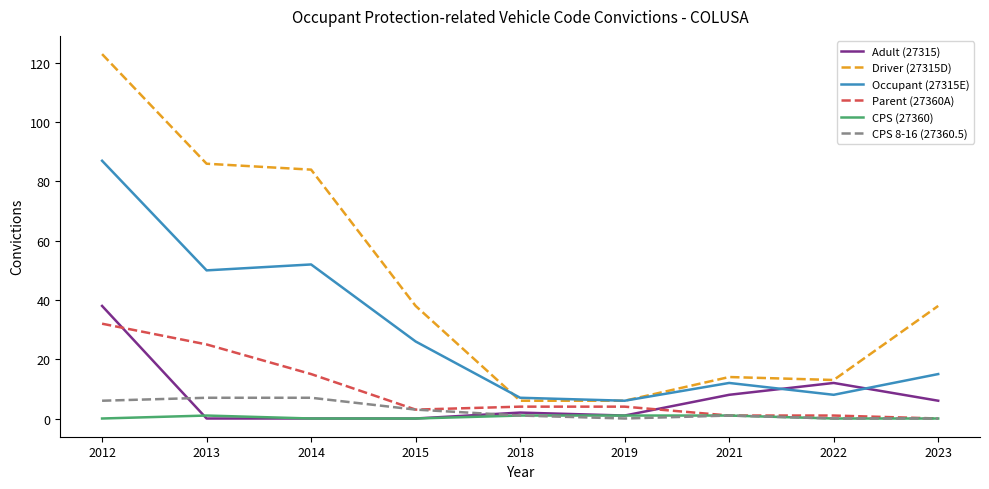

True or false: Driver (27315D) and CPS (27360) intersect in this chart.

False